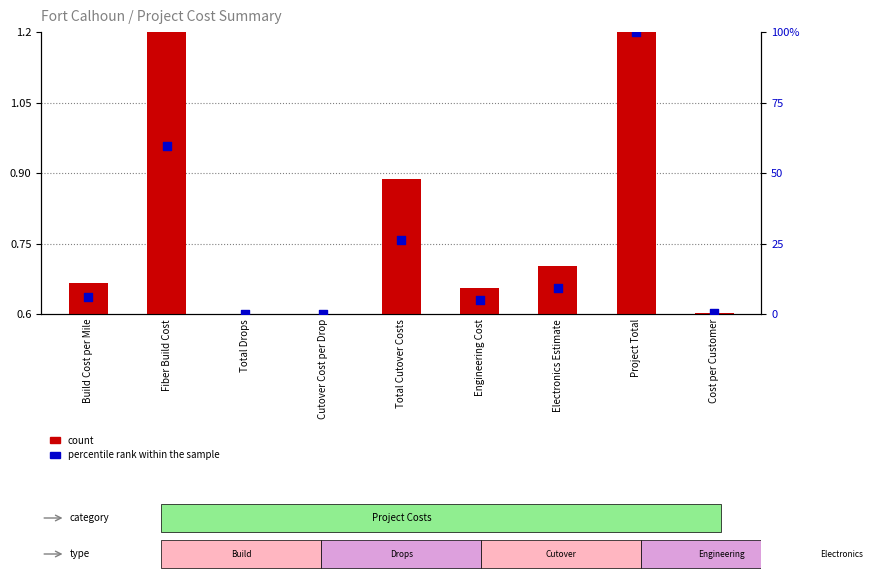

Which series contains the highest Y value?

percentile rank within the sample